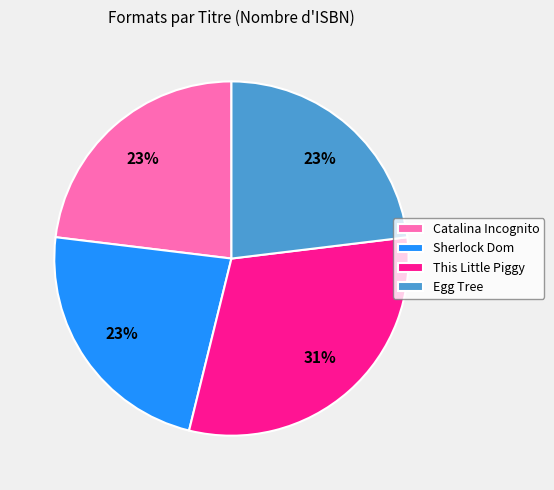

Between Catalina Incognito and This Little Piggy, which is larger?

This Little Piggy